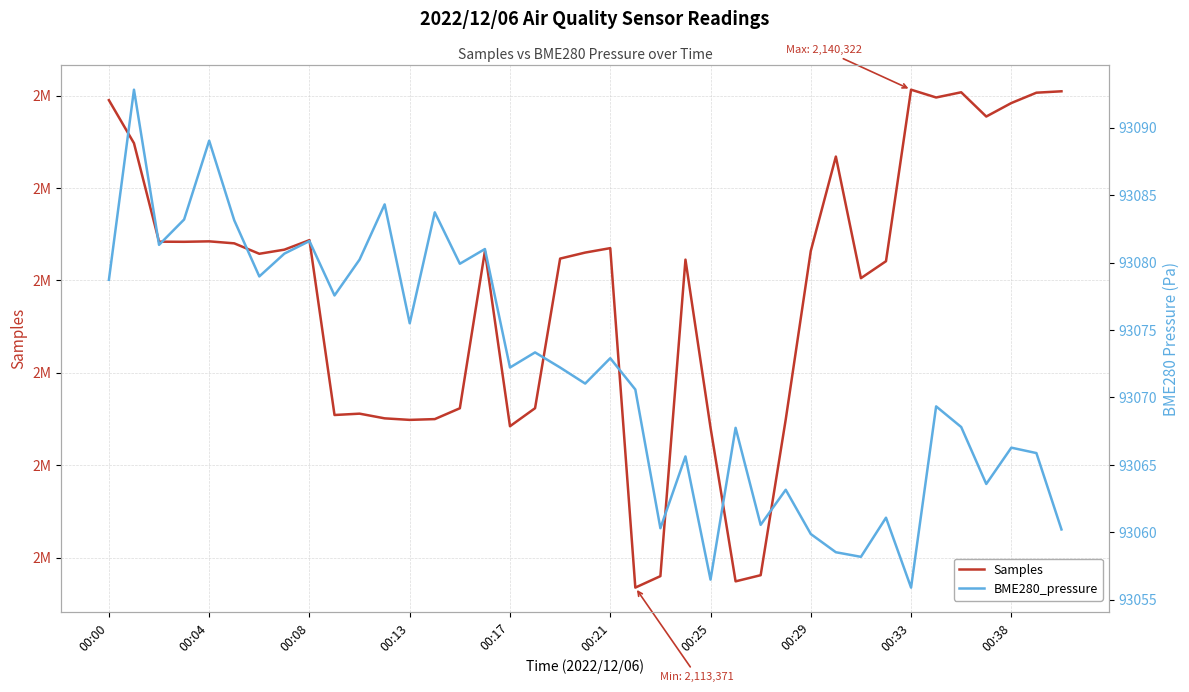

Between 00:00 and 00:04, which is larger?

00:00